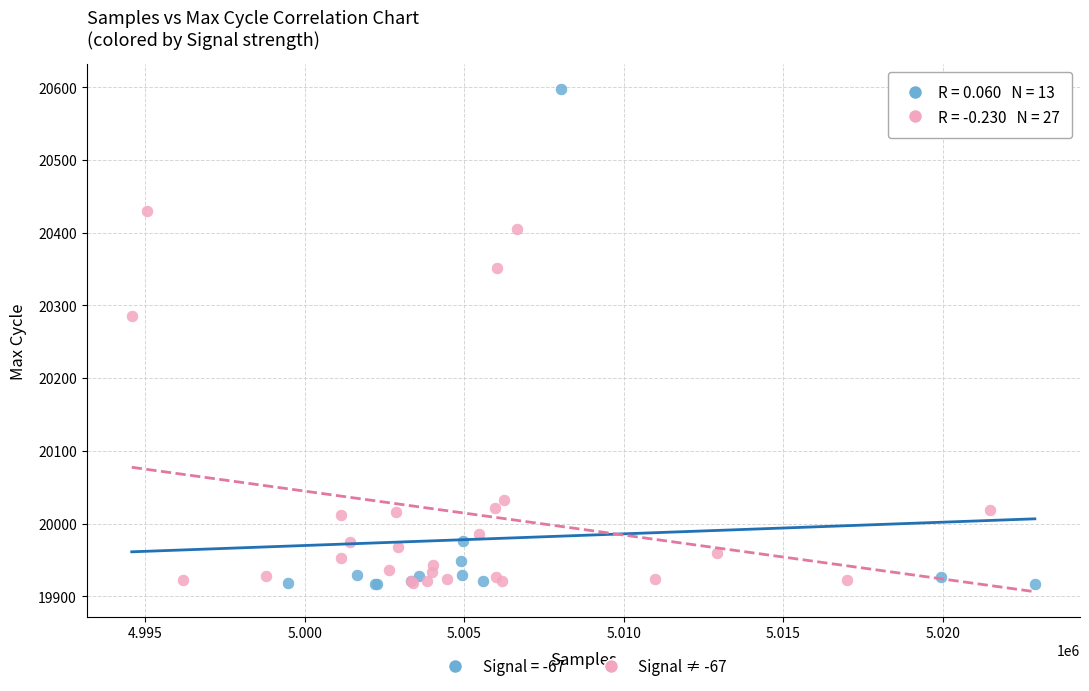

Which series has the widest spread of Y values?

Signal = -67